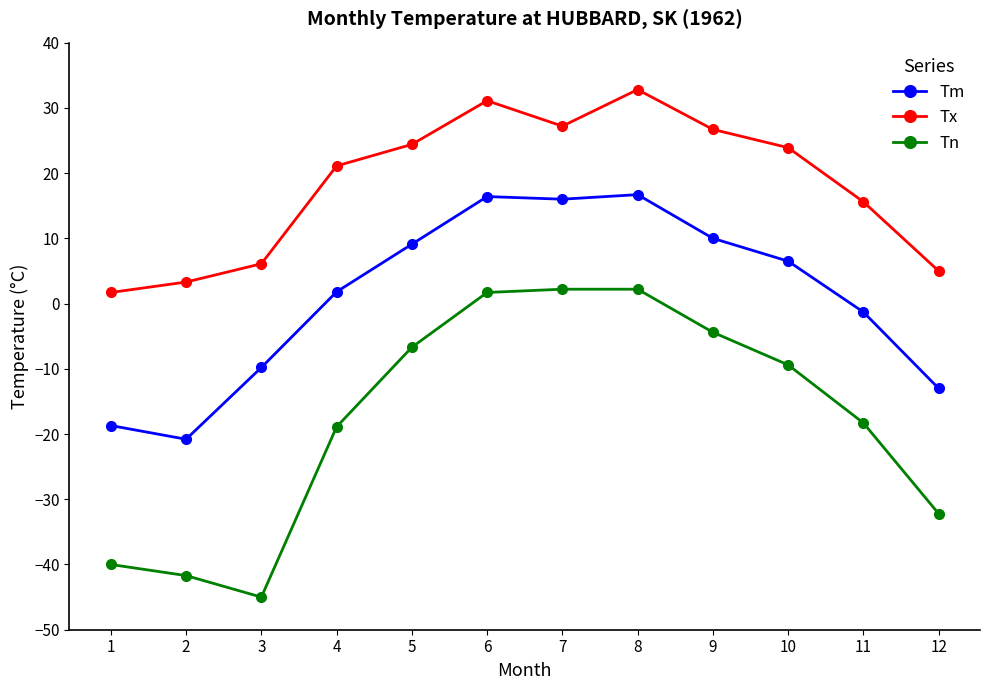

What is the difference between the highest and lowest values at 9?

31.1